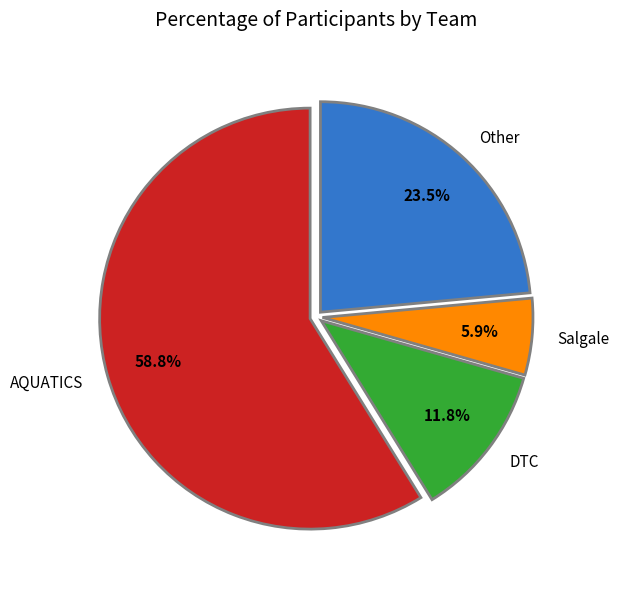

Is it true that Salgale is 1% of the pie?

False